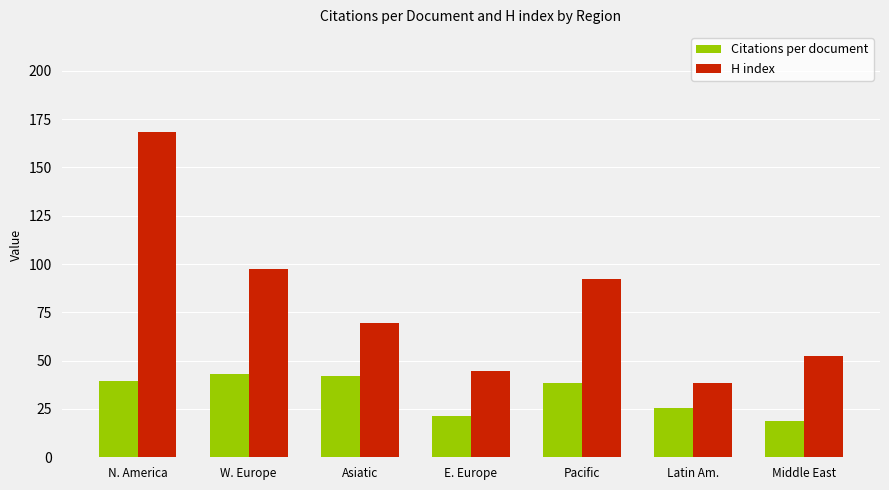

Between N. America and Latin Am., which series saw the biggest shift?

H index